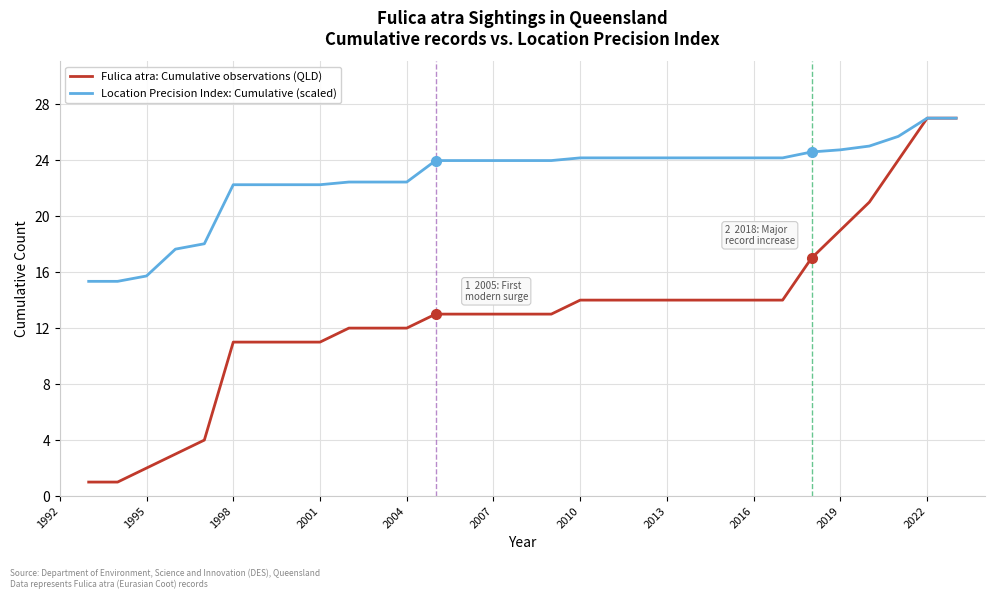

What is the sum of all Location Precision Index: Cumulative (scaled) values?

705.5